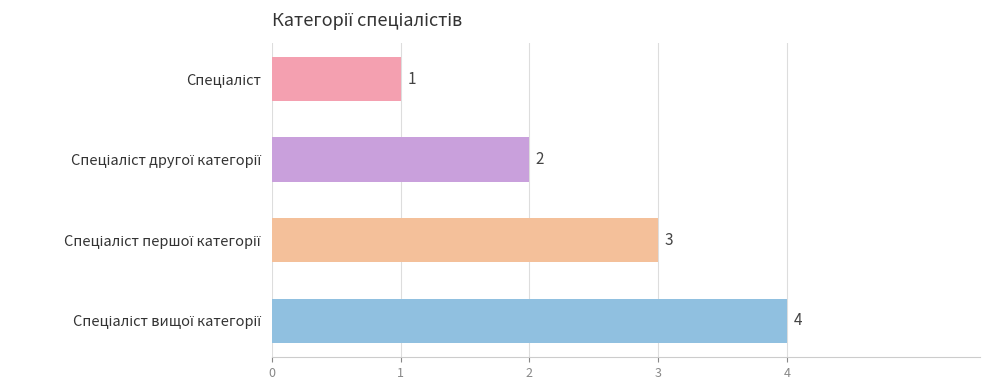

Count the values in the range 2 to 4.

3